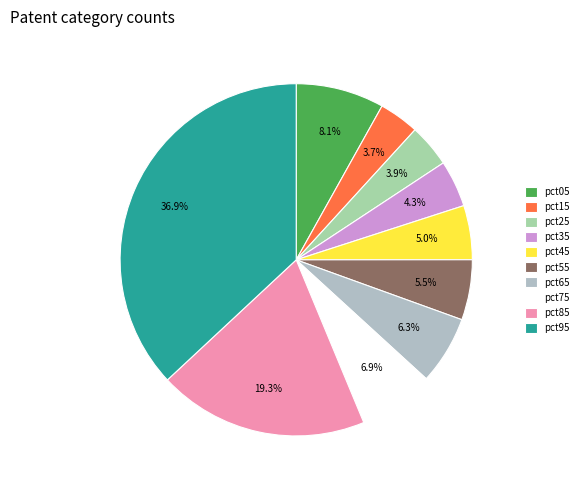

Count the number of slices in the pie.

10